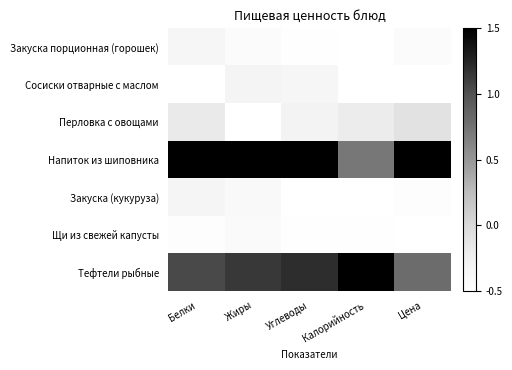

Which series has the largest range (max minus min)?

Напиток из шиповника